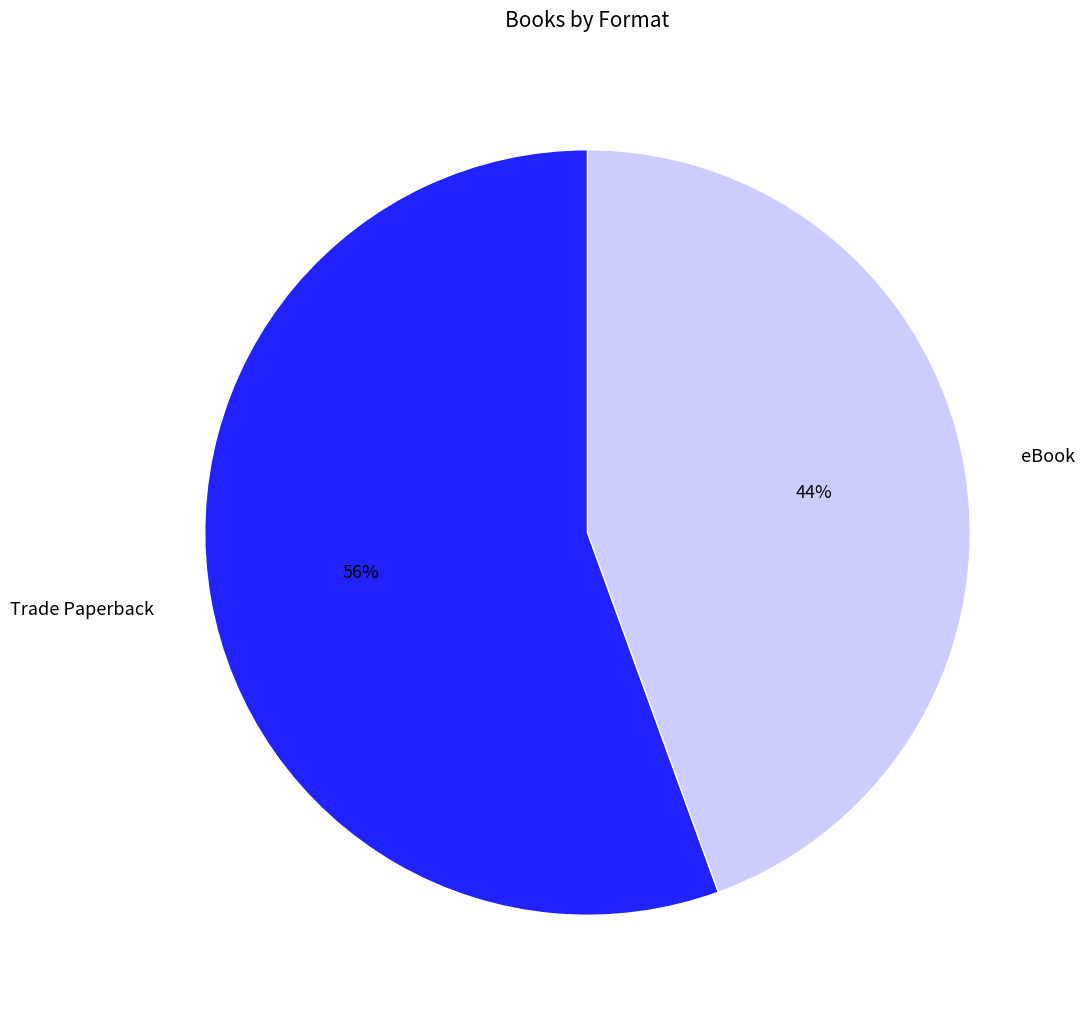

Which slice is the largest?

Trade Paperback